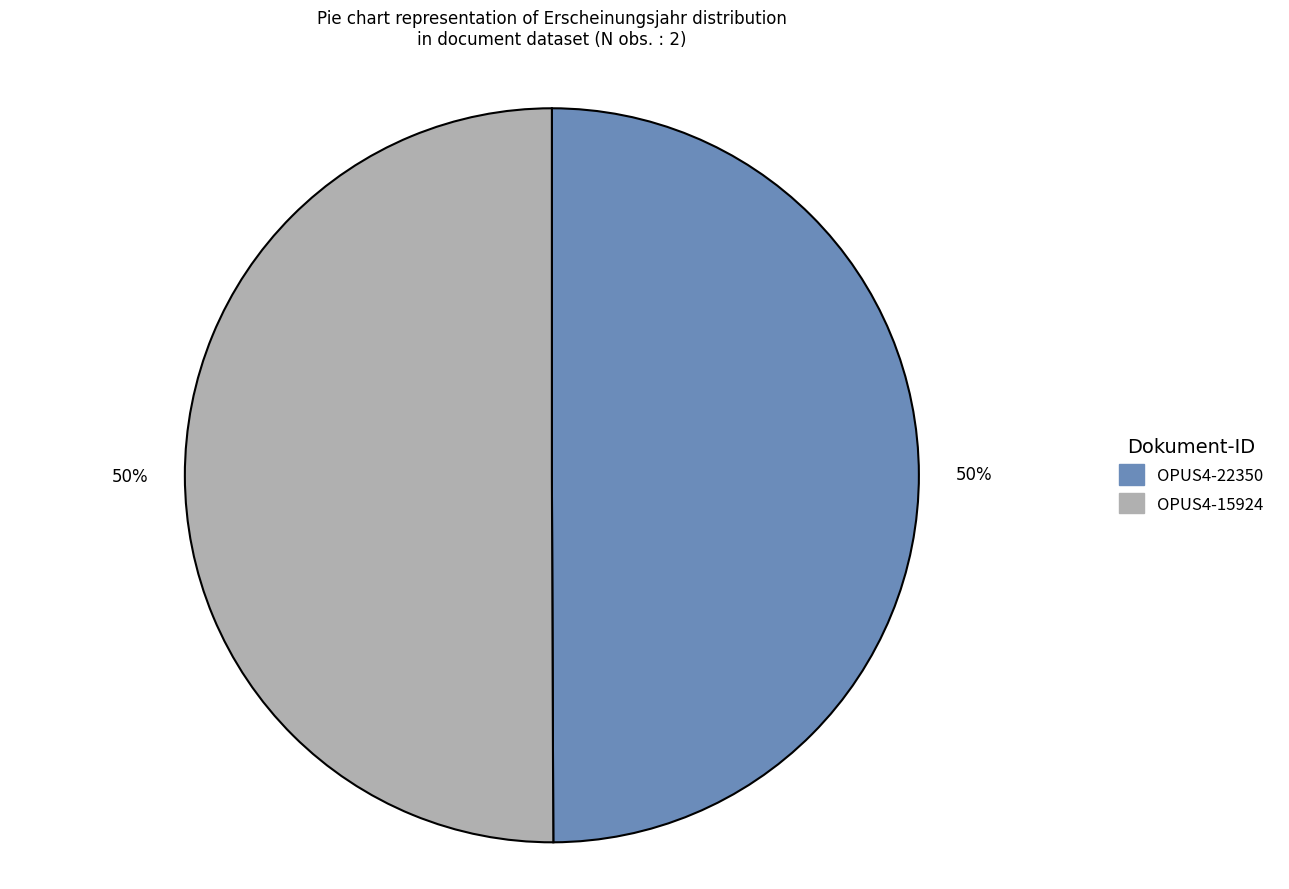

Is the sum of OPUS4-22350 and OPUS4-15924 greater than half?

Yes